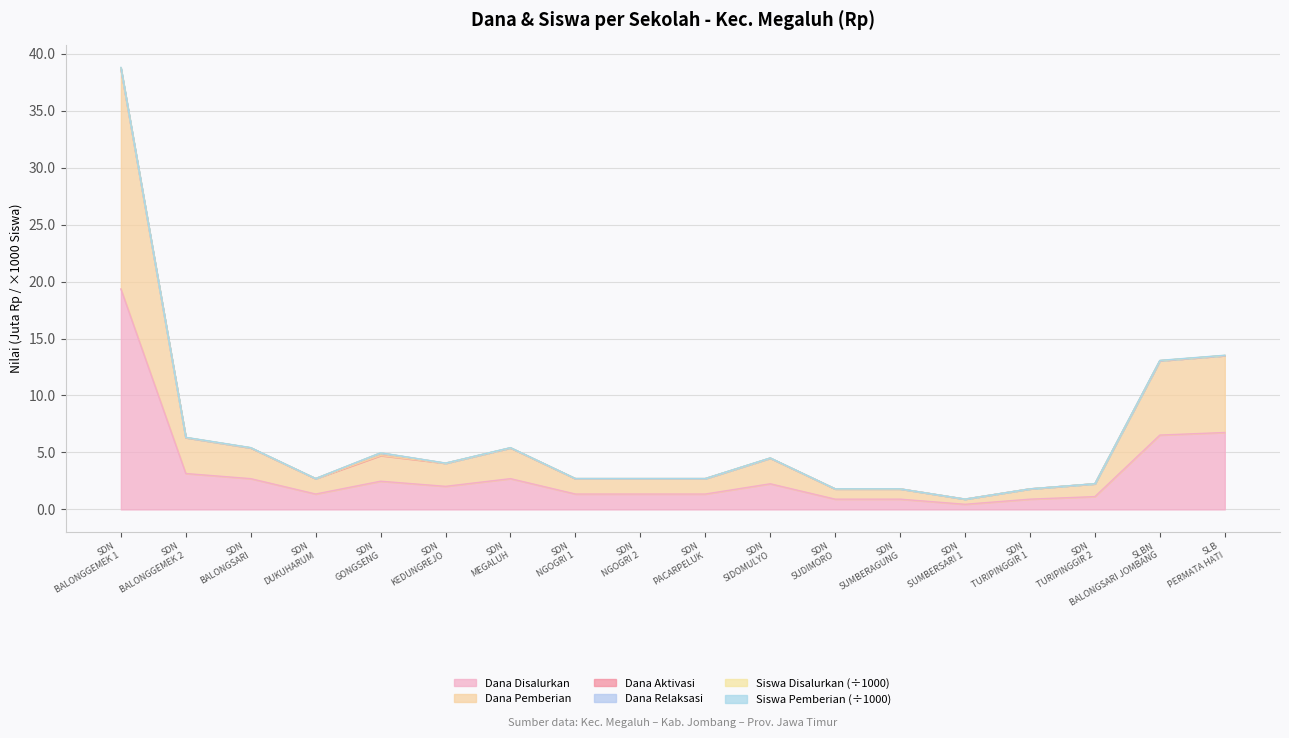

What is the greatest value displayed?

38.8